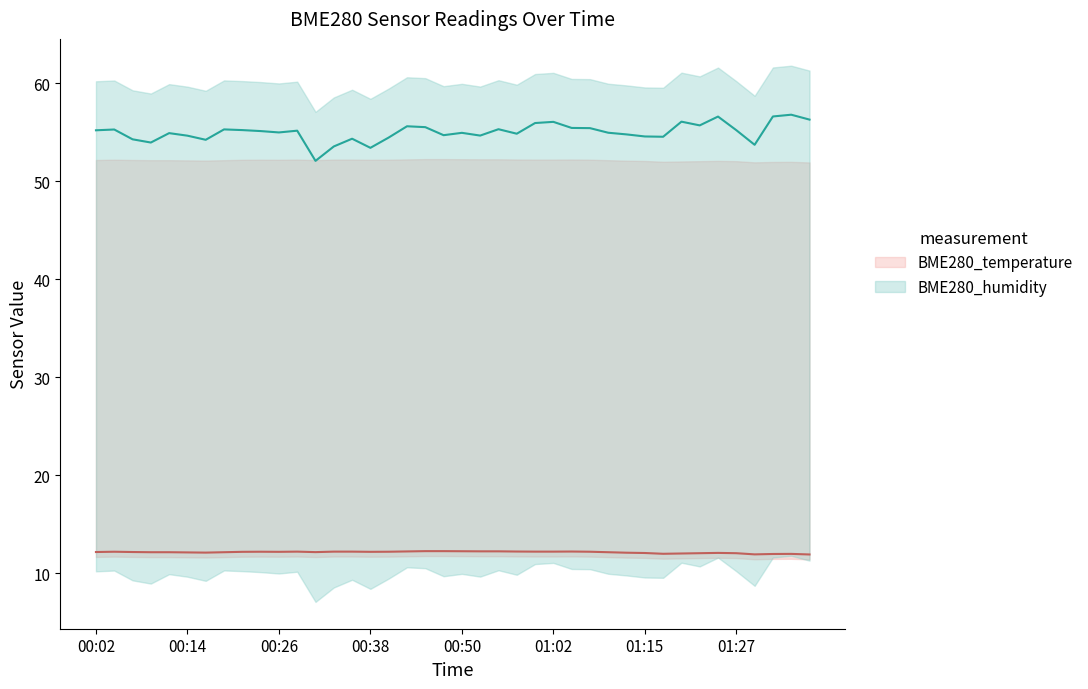

True or false: BME280_humidity has a value of 54.6 at 00:14.

True